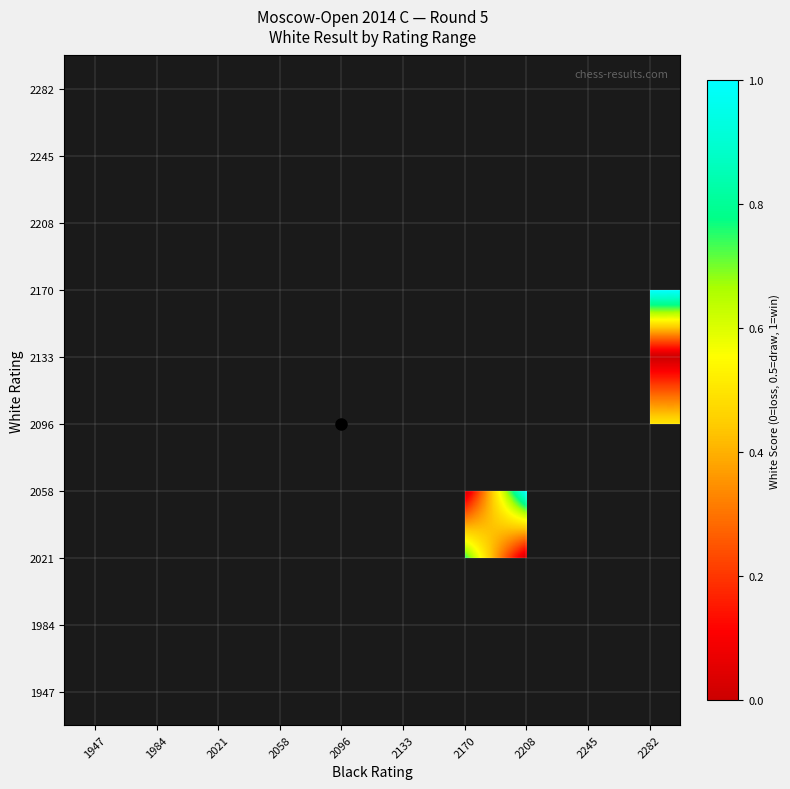

At how many categories does at least one series exceed 0?

8